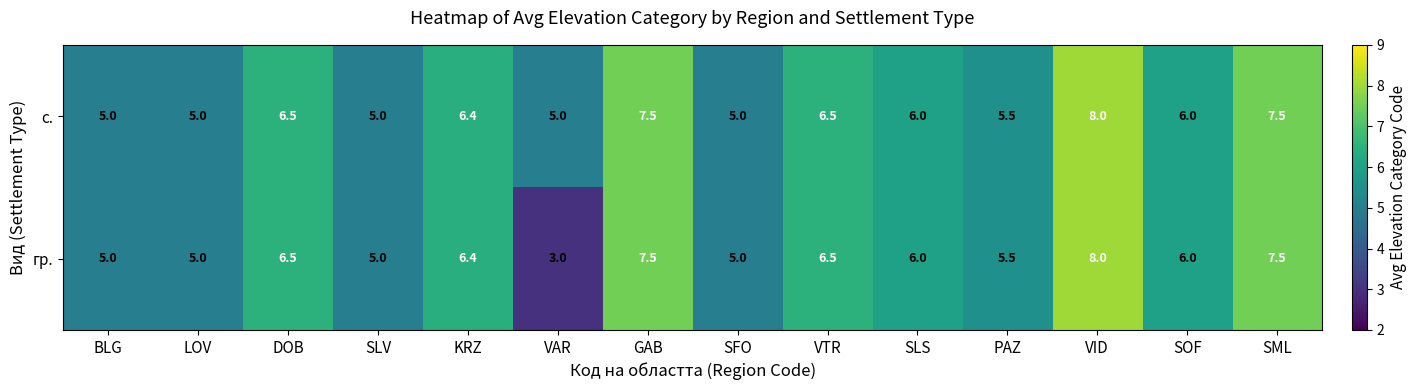

What is the approximate value of с. at VAR?

5.0